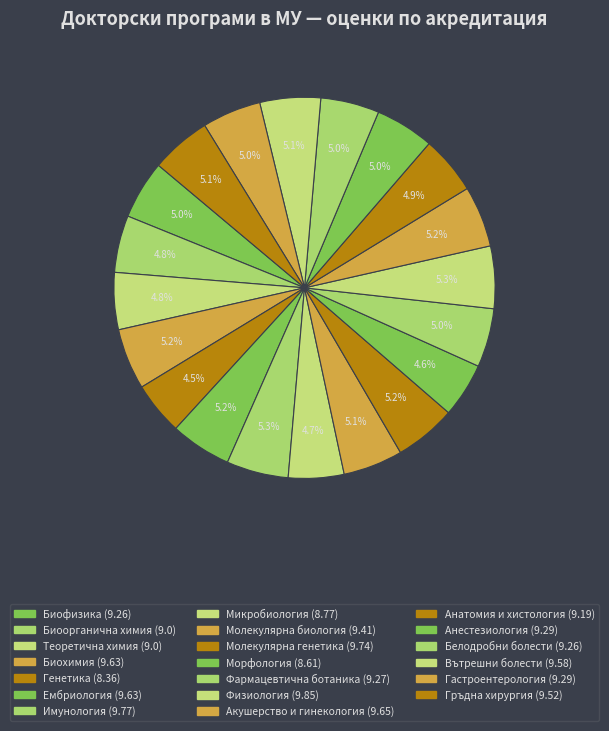

Count the number of slices in the pie.

20